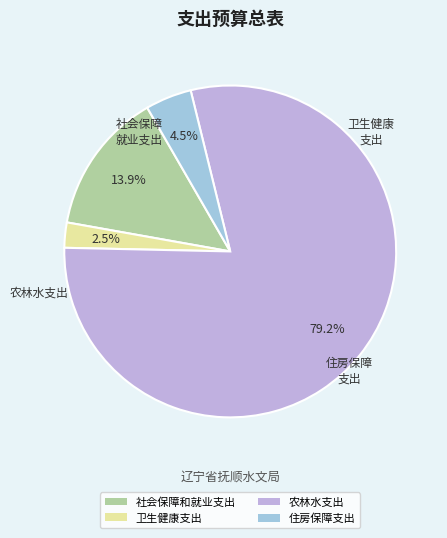

How many slices are in this pie chart?

4